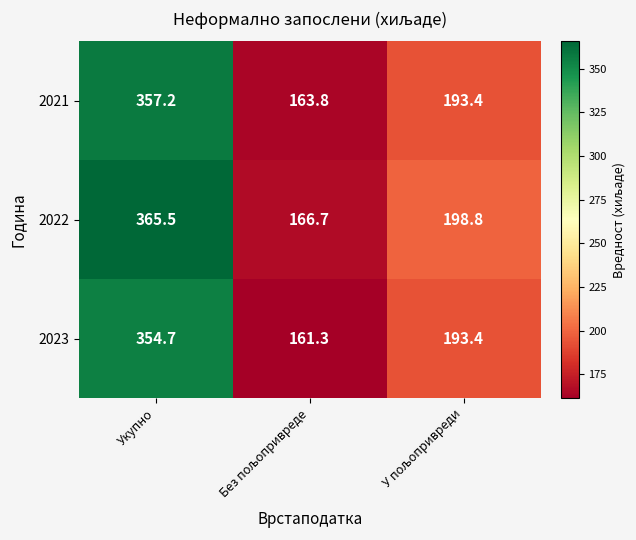

Reading left to right, extract all data points from this chart.

2021: 357.2	163.8	193.4
2022: 365.5	166.7	198.8
2023: 354.7	161.3	193.4